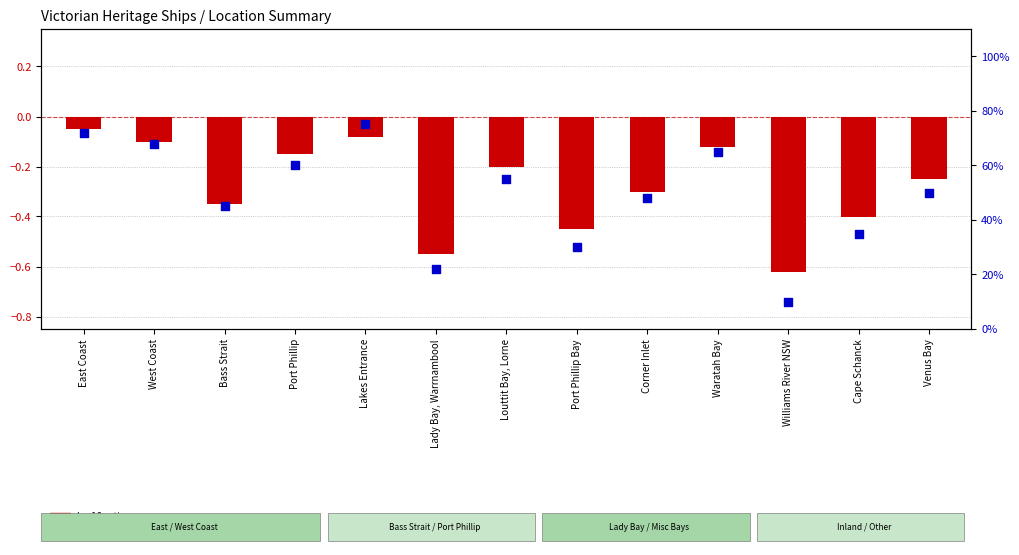

Which series reaches the minimum Y coordinate?

log10 ratio